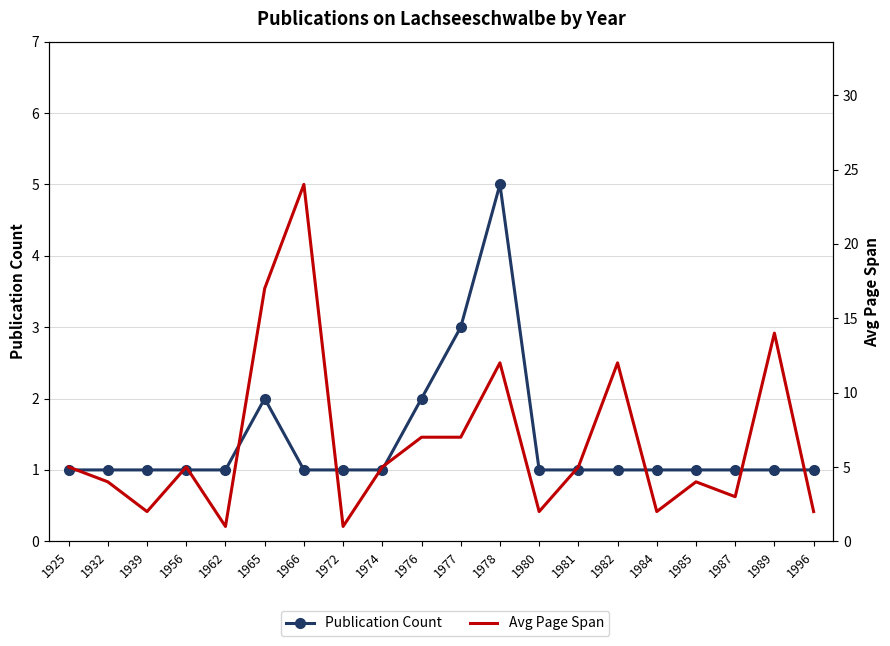

Rank the categories by Publication Count value from lowest to highest.

1925, 1932, 1939, 1956, 1962, 1966, 1972, 1974, 1980, 1981, 1982, 1984, 1985, 1987, 1989, 1996, 1965, 1976, 1977, 1978